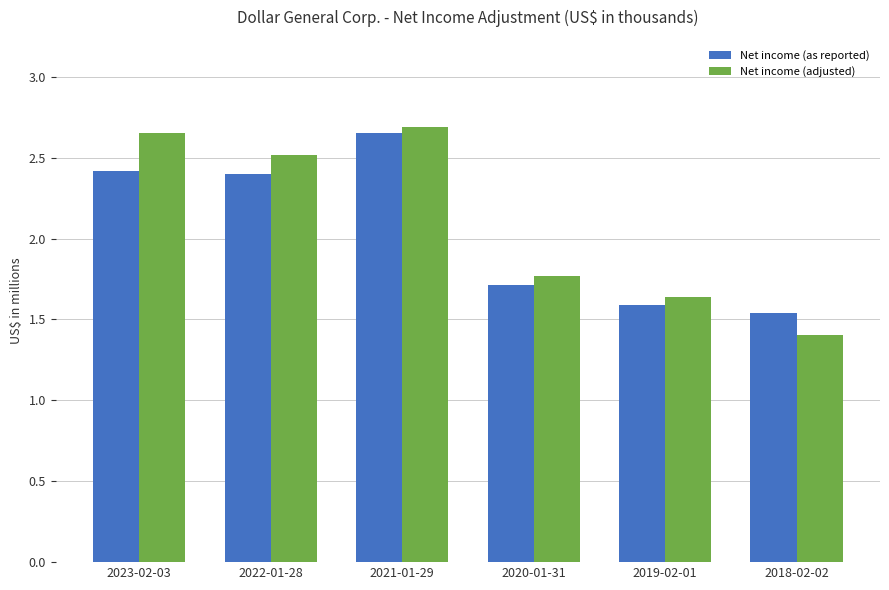

List the series in order of their overall mean, lowest first.

Net income (as reported), Net income (adjusted)